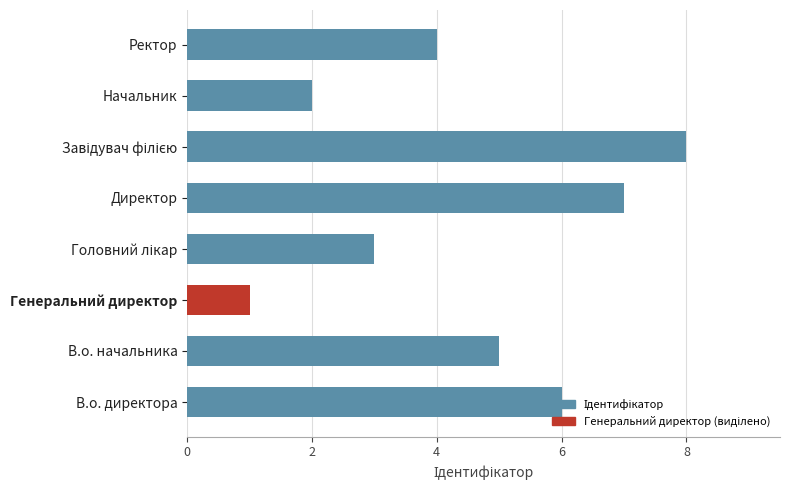

What is the maximum value shown in the chart?

8